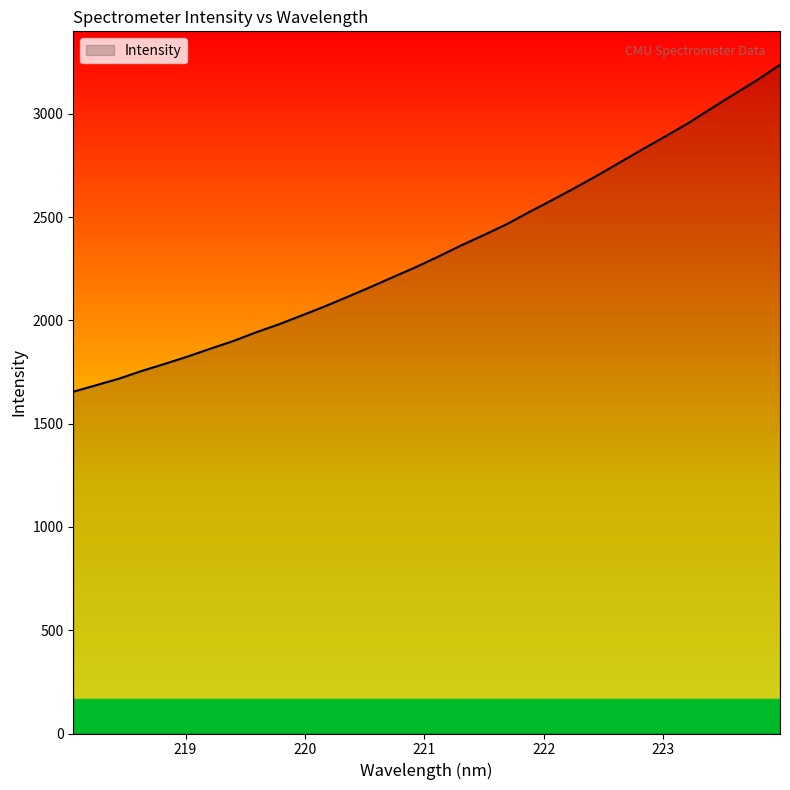

What is the greatest value displayed?

3236.9